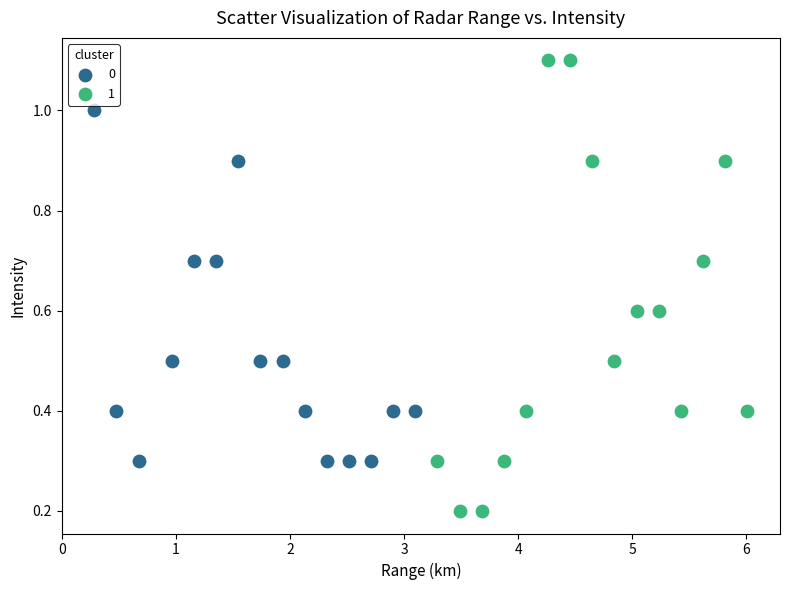

What are all the series names shown in the legend?

0, 1